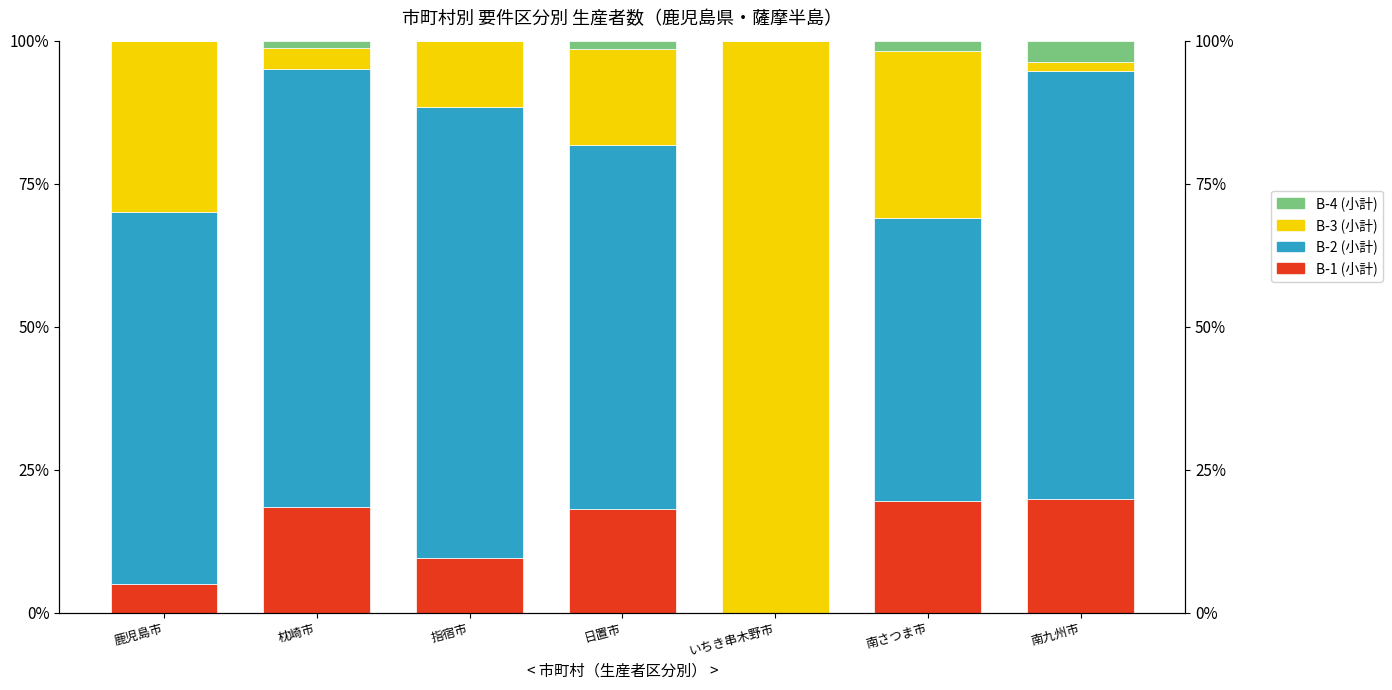

How many bars are there in each group?

4